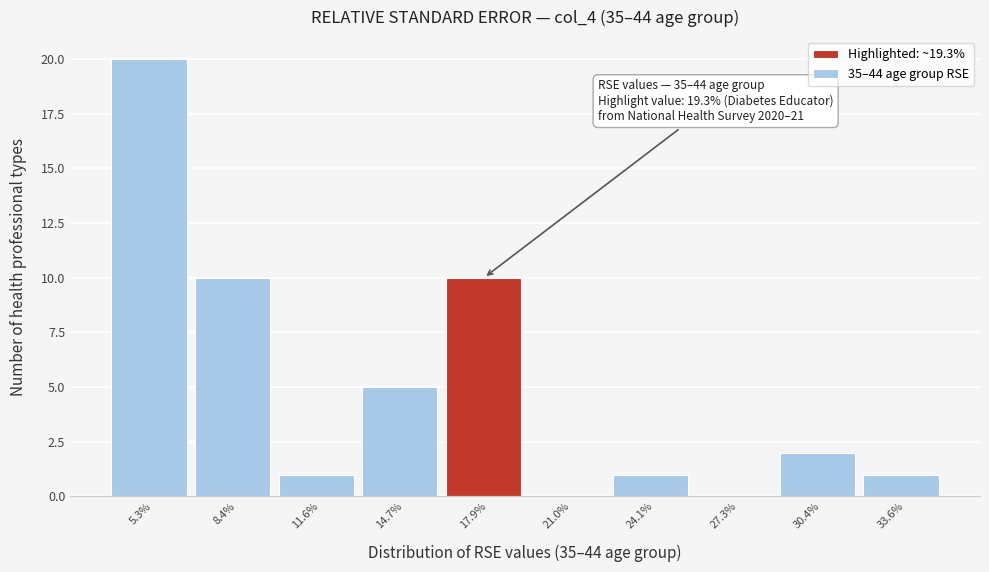

Reading left to right, what are all the values shown in this chart?

5.3%=20	8.4%=10	11.6%=1	14.7%=5	17.9%=10	21.0%=0	24.1%=1	27.3%=0	30.4%=2	33.6%=1